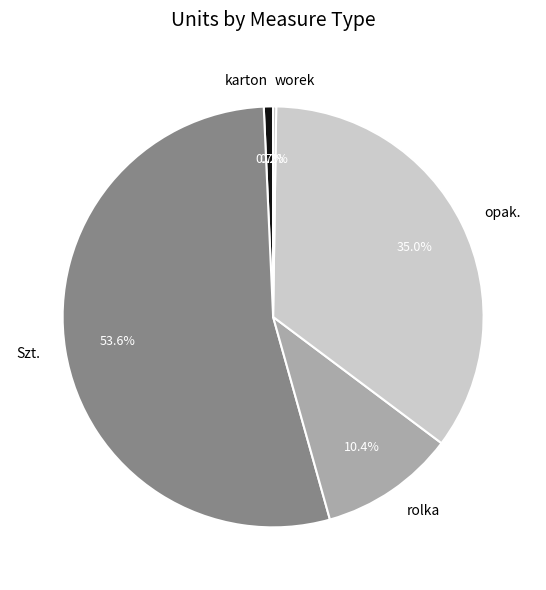

What is the largest slice in the pie chart?

Szt.